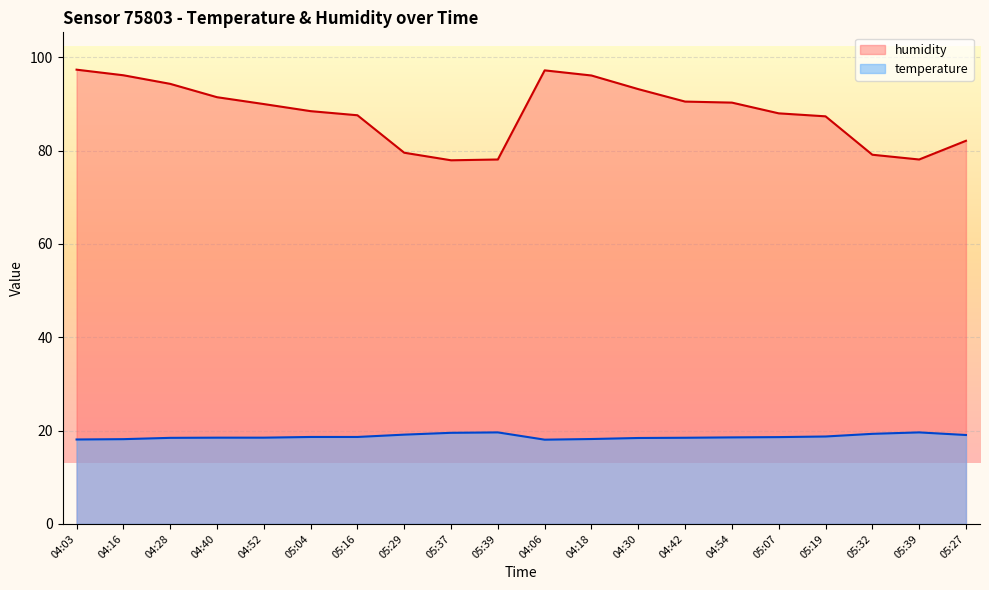

How many values in the humidity series exceed 89?

10